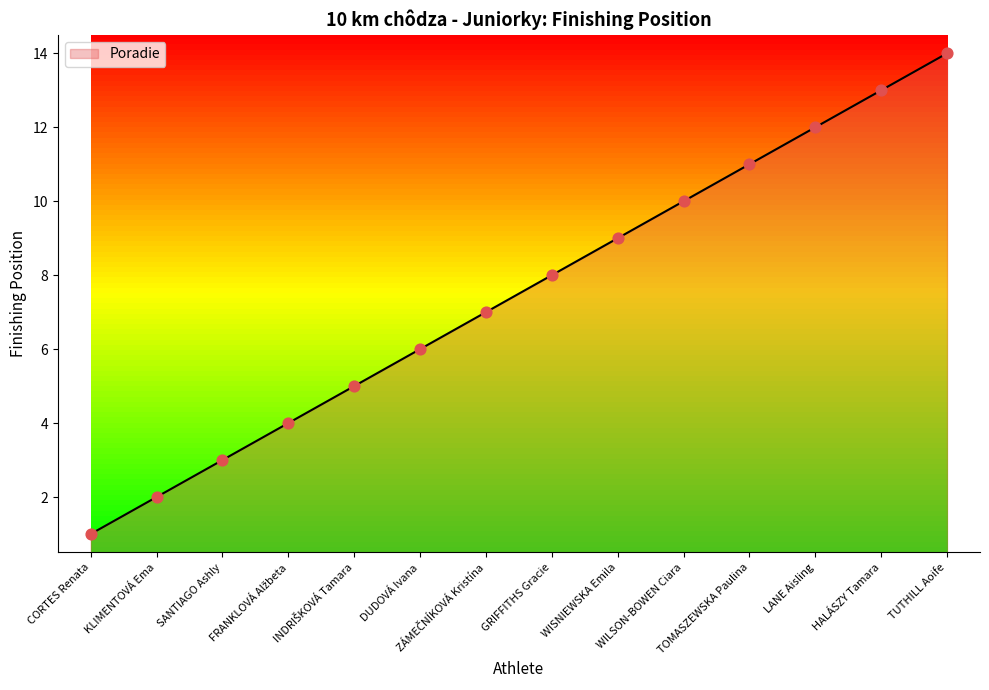

What is the change in value from WISNIEWSKA Emila to LANE Aisling?

+3